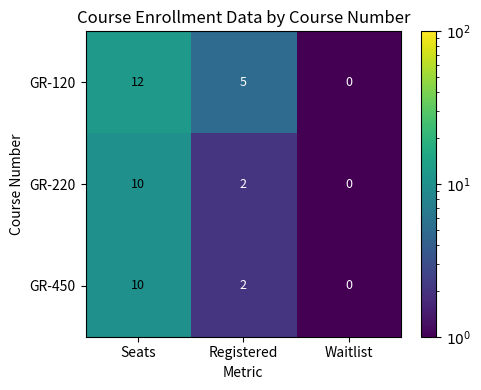

Which series has the largest total across all categories?

GR-120